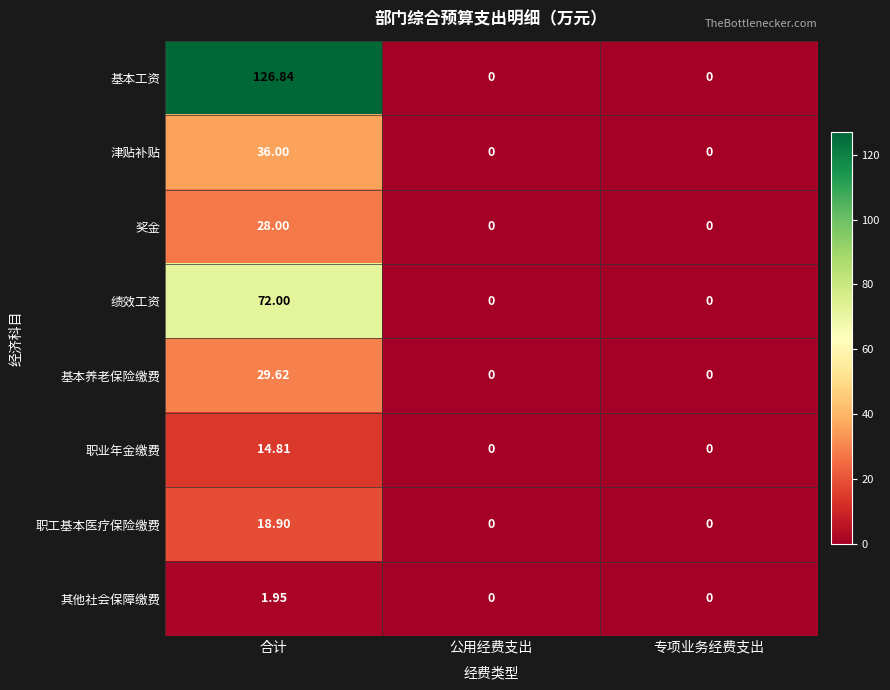

Count the number of data series in this chart.

8